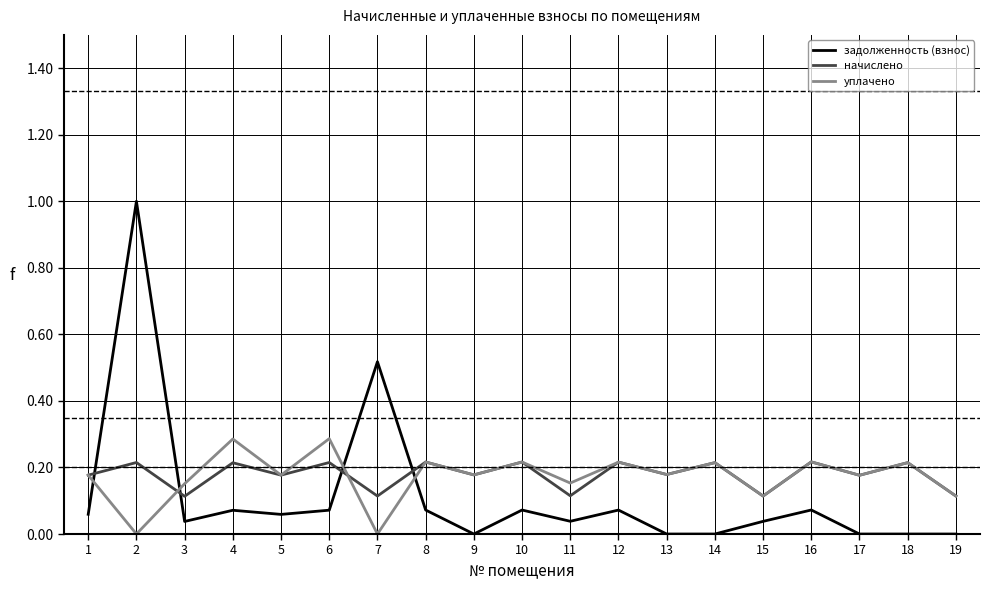

Which series has the widest spread of values?

задолженность (взнос)